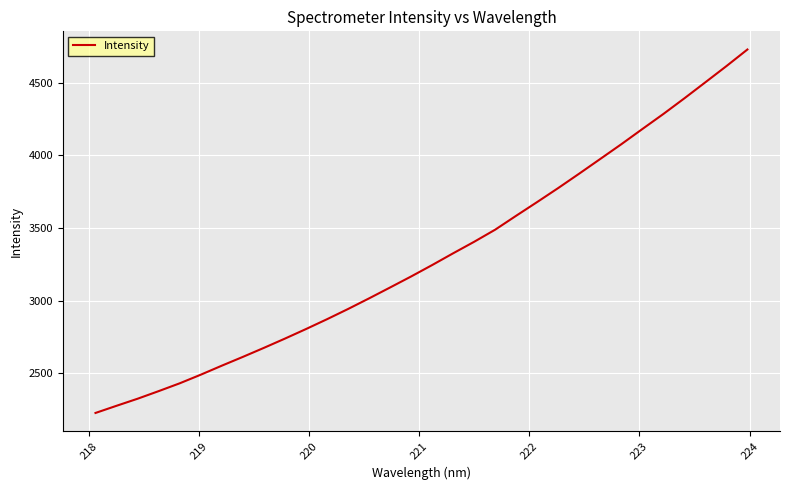

What is the maximum value shown in the chart?

4728.6